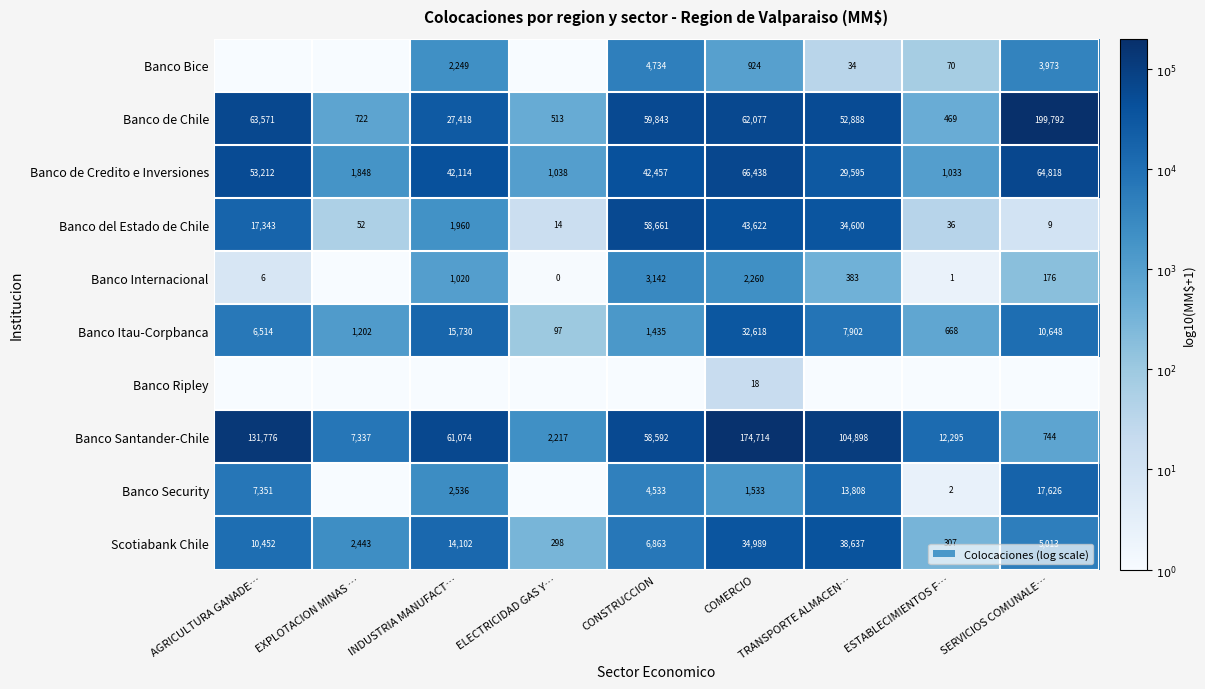

Is the value of Banco de Chile at COMERCIO greater than the value of Banco Ripley at COMERCIO?

Yes